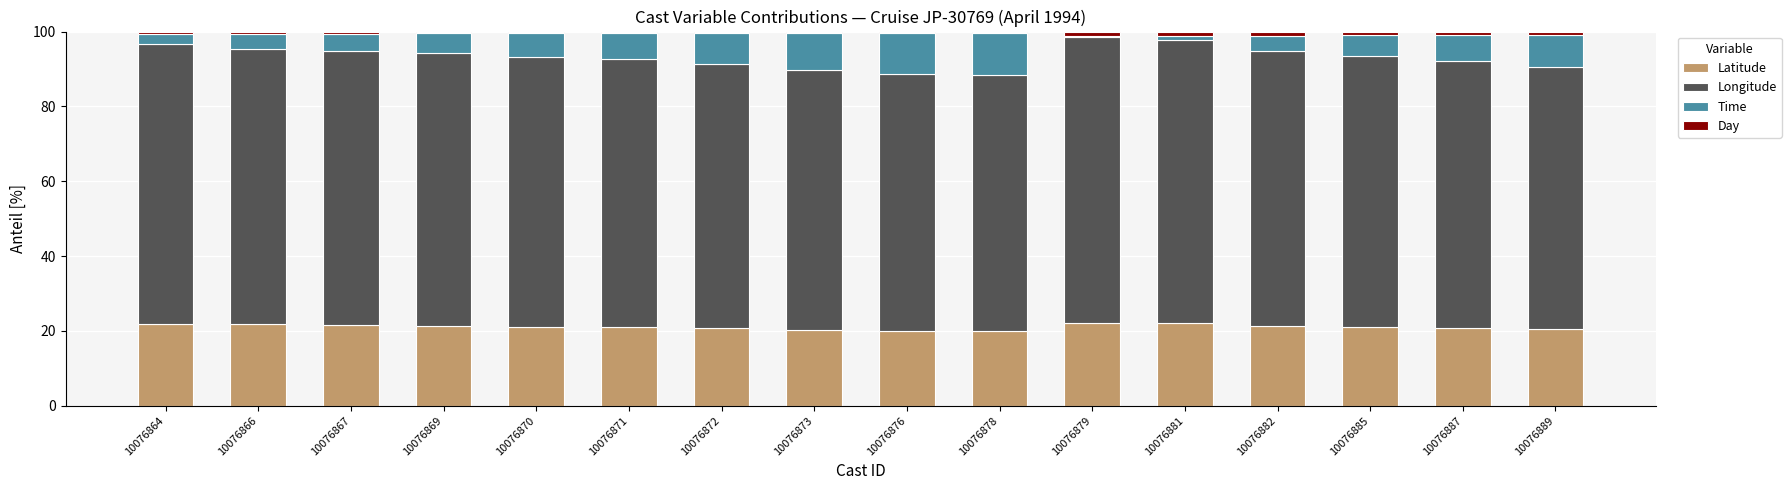

The value of Latitude at 10076873 is 20.2. True or false?

True